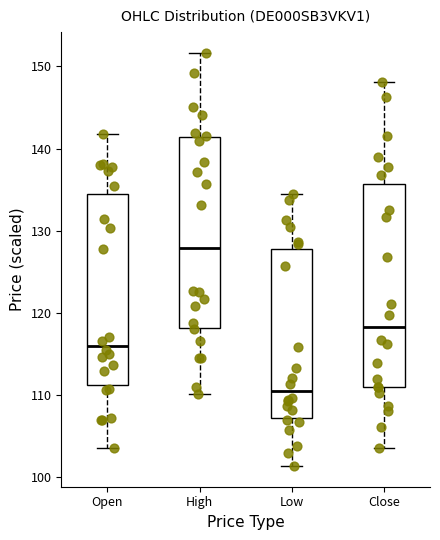

Where does the lower whisker of the box for High end on the y-axis? The values are not printed on the chart, so give them approximately, as read against the axis.

110